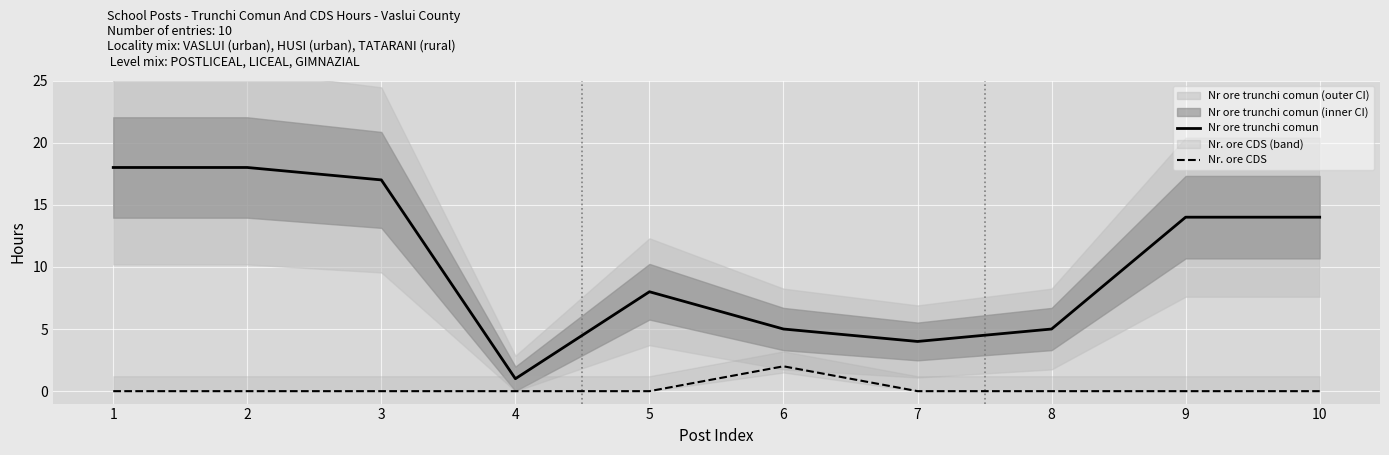

Which has a higher value, 4 or 1?

1